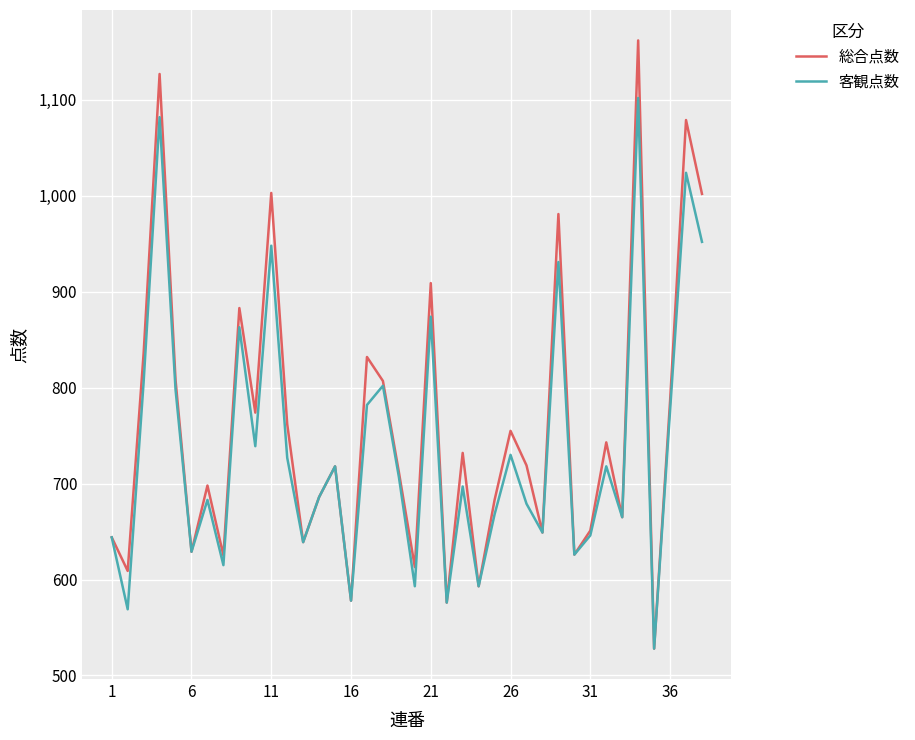

List the series in order of their peak value, highest first.

総合点数, 客観点数